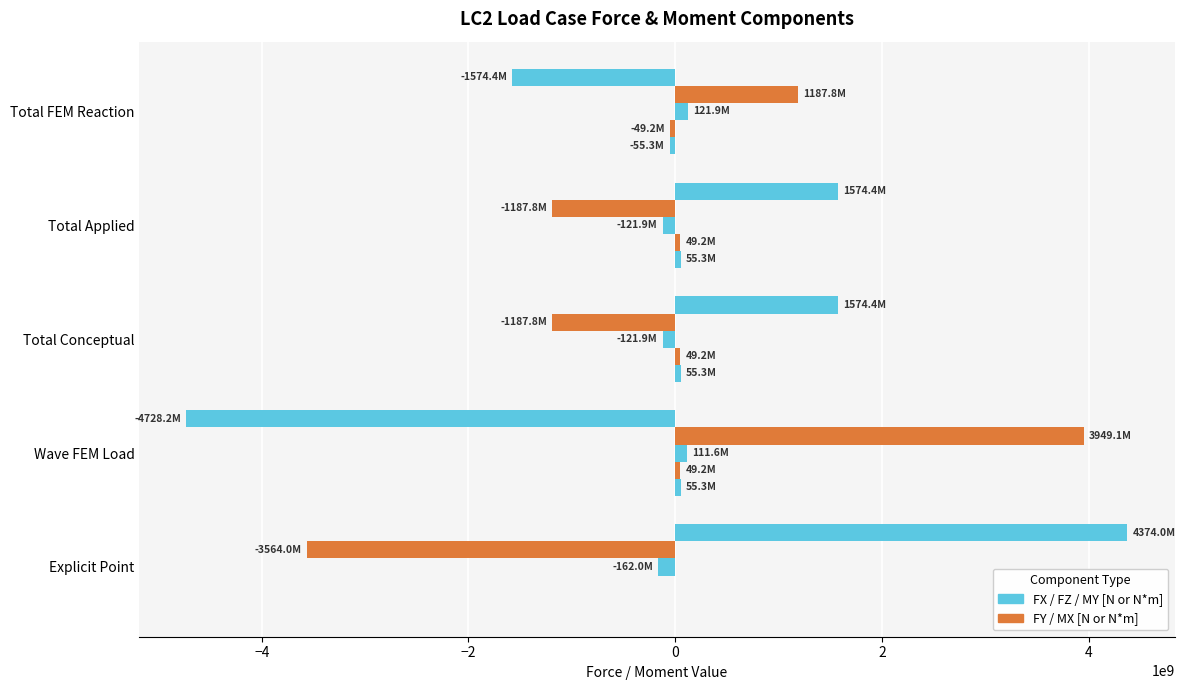

Reading left to right, list all the values displayed in this chart.

FX [N]: 0	55269700	55269700	55269700	-55269700
FY [N]: 0	49163000	49163000	49163000	-49163000
FZ [N]: -162000000	111625000	-121872000	-121872000	121872000
MX [N*m]: -3564000000	3949090000	-1187850000	-1187850000	1187850000
MY [N*m]: 4374000000	-4728250000	1574420000	1574420000	-1574420000